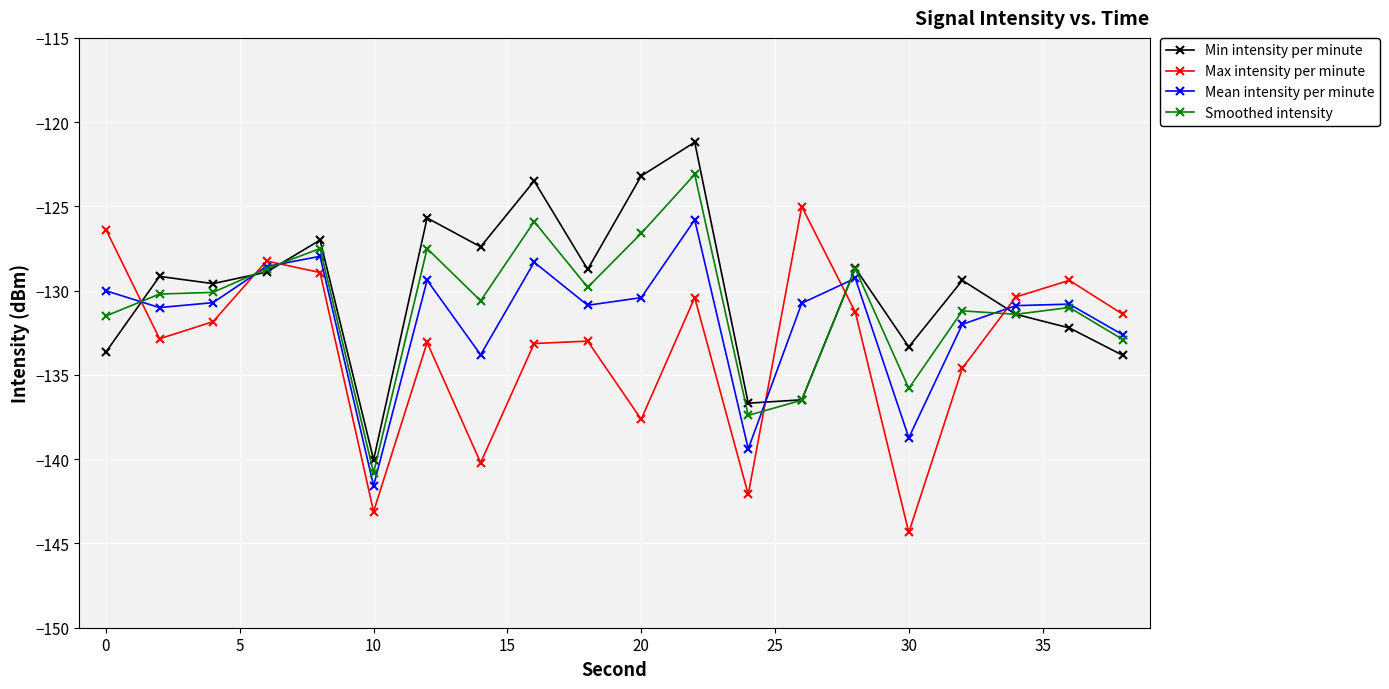

What is the maximum value for Mean intensity per minute?

-125.8